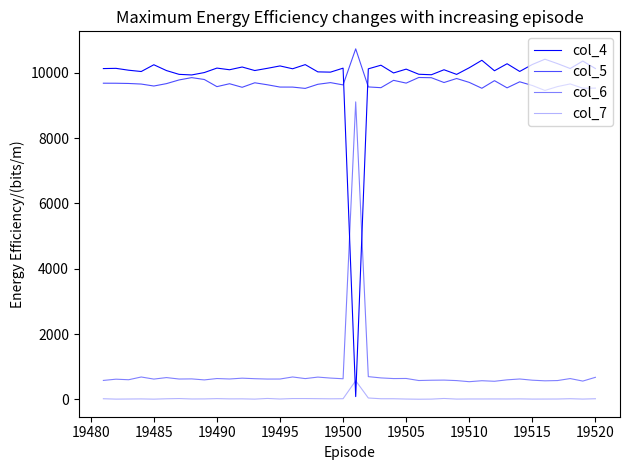

What is the greatest value displayed?

10735